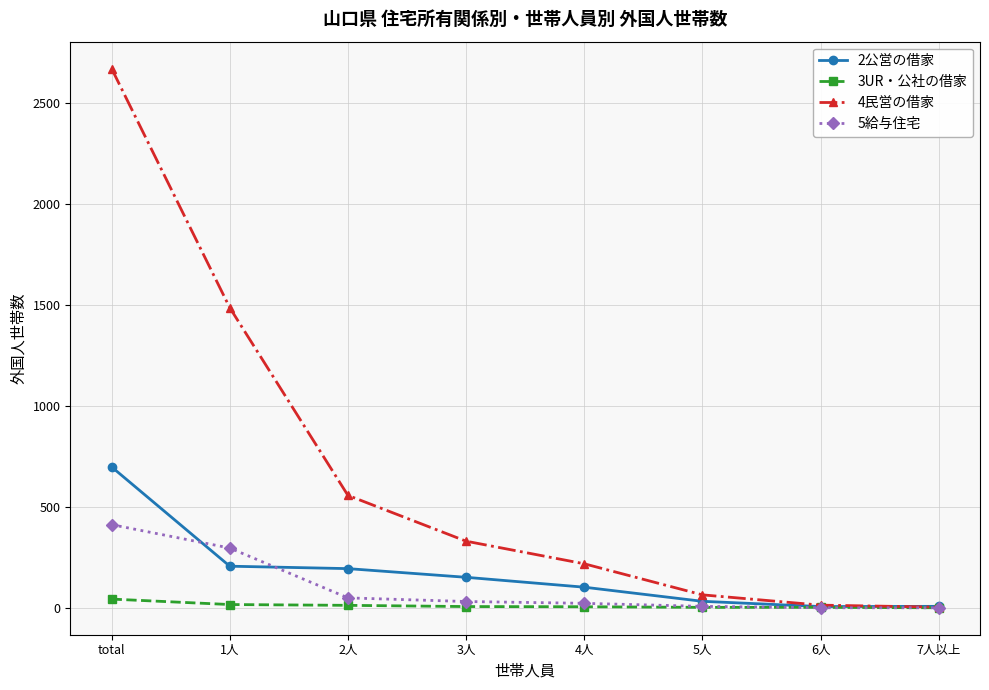

Which series has the largest range (max minus min)?

4民営の借家